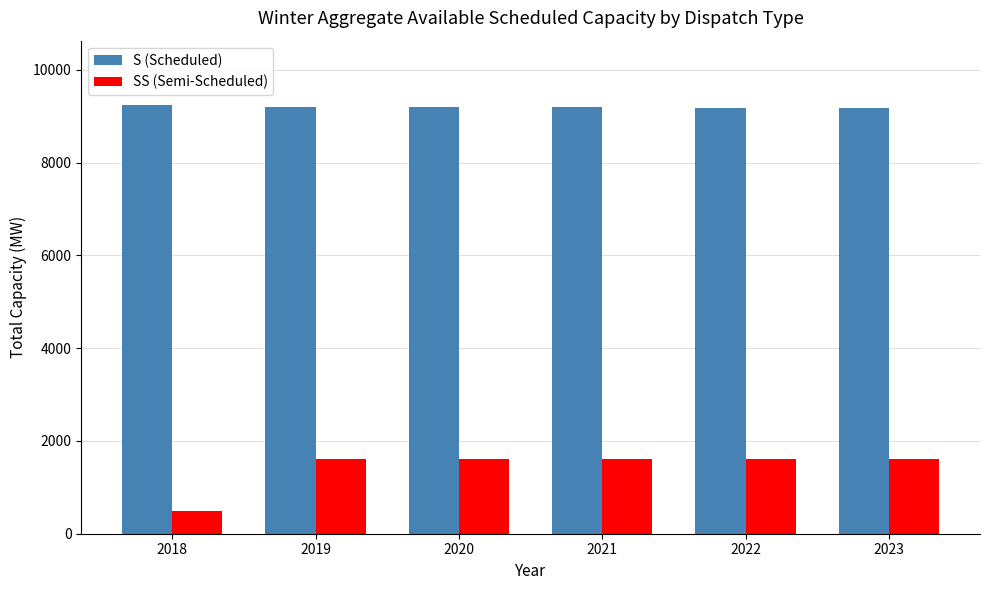

What are all the series names shown in the legend?

S (Scheduled), SS (Semi-Scheduled)